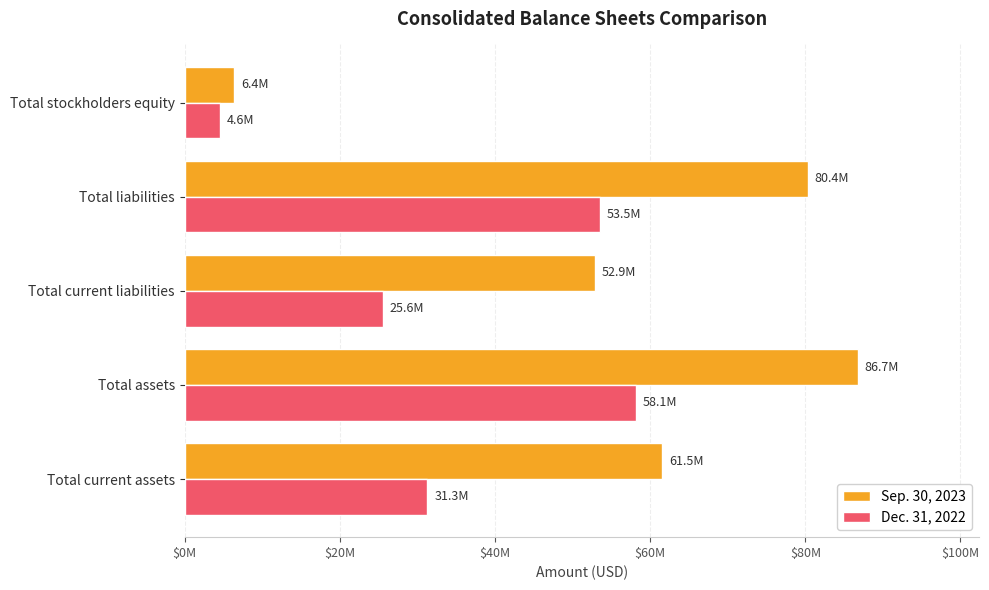

At which category is the sum across all series the highest?

Total assets